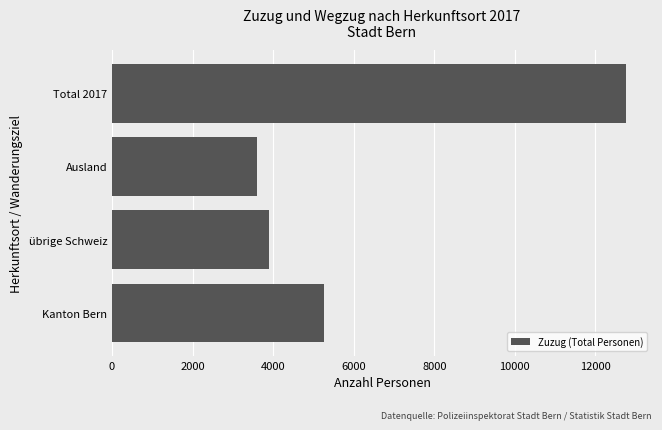

The value at Kanton Bern is 8828. True or false?

False